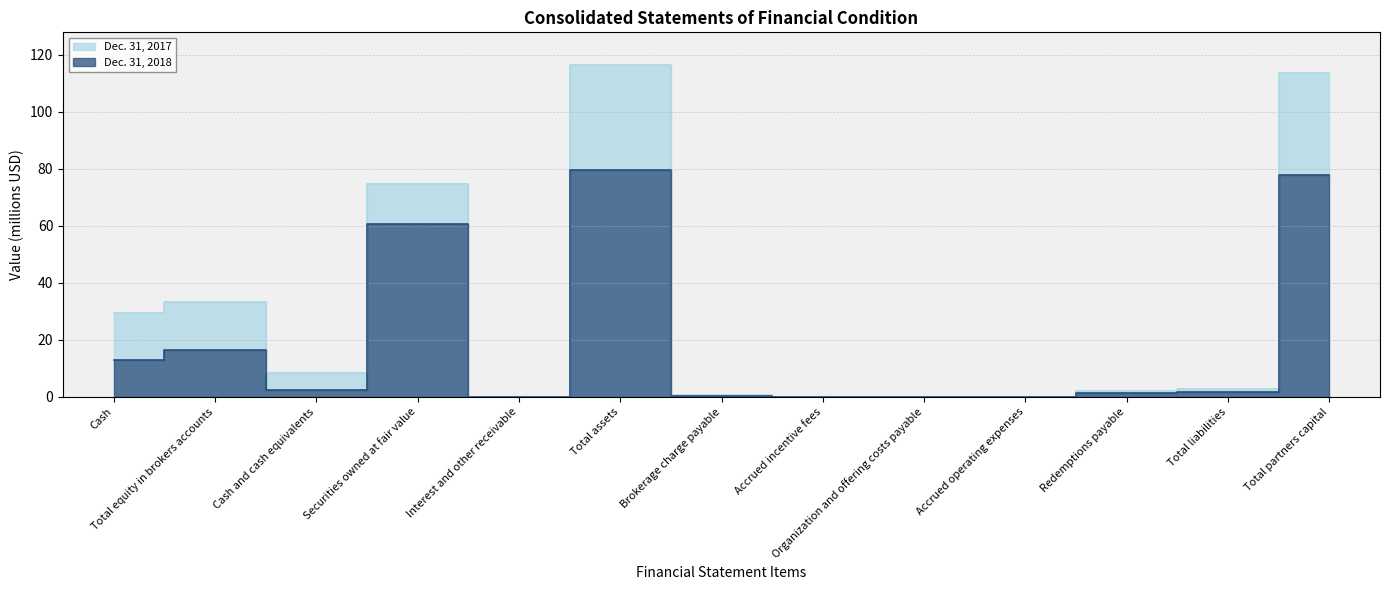

What position from the right is Total assets?

8